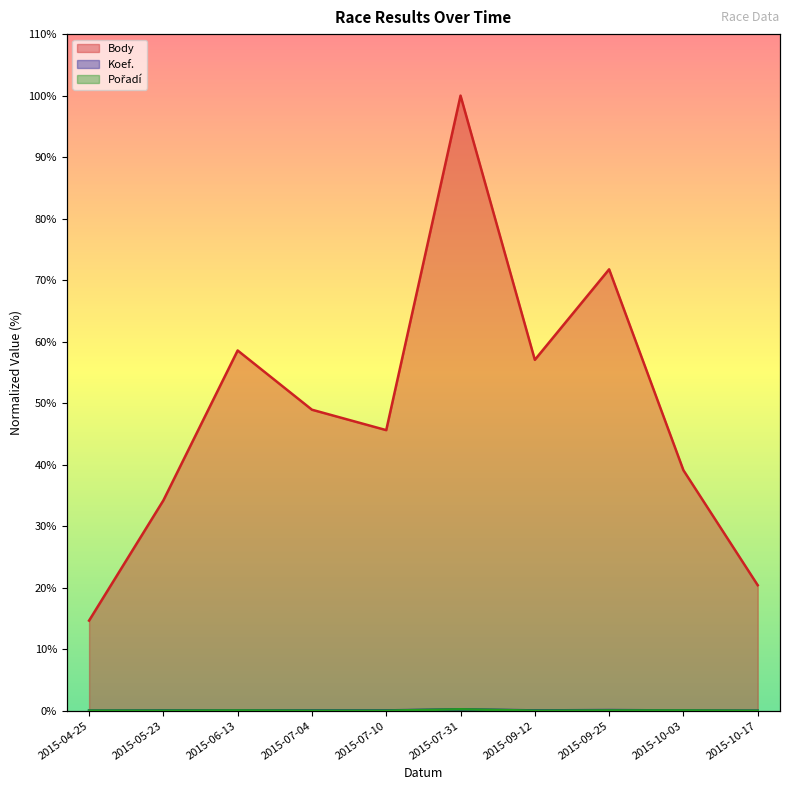

What position from the right is 2015-06-13?

8